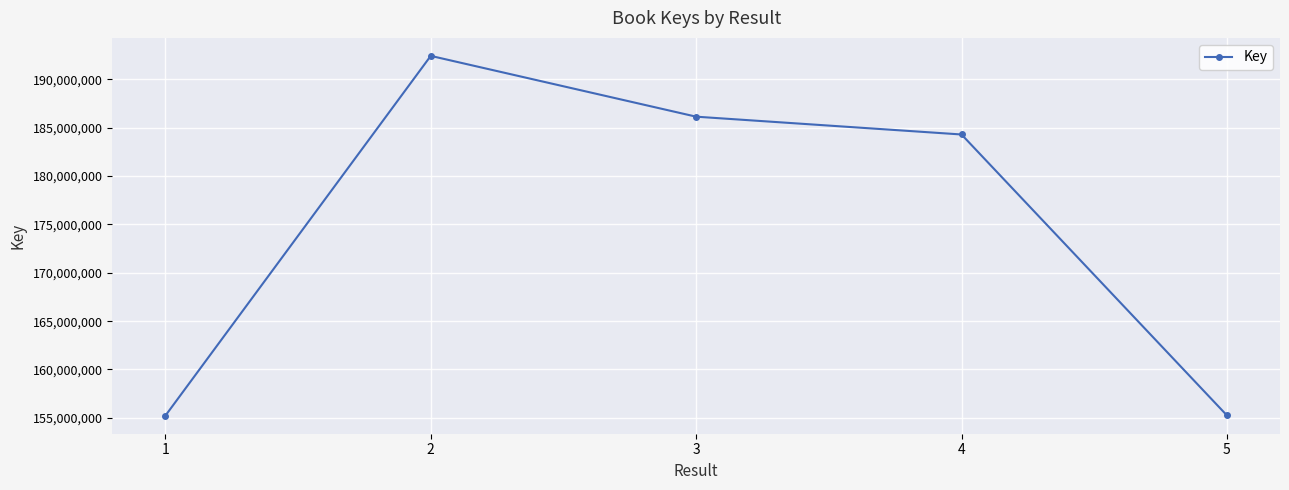

What is the ratio of the value at 1 to the value at 5?

1.0